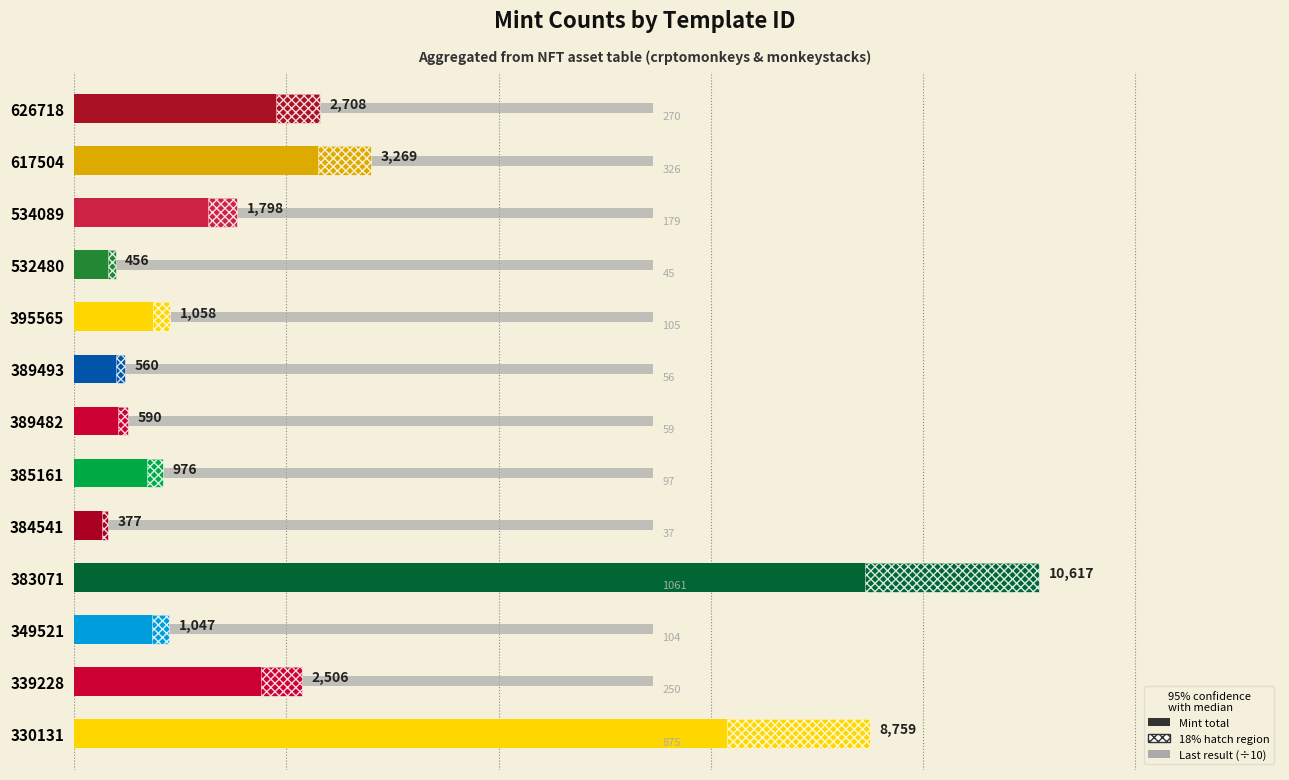

The value at 532480 is 777. True or false?

False